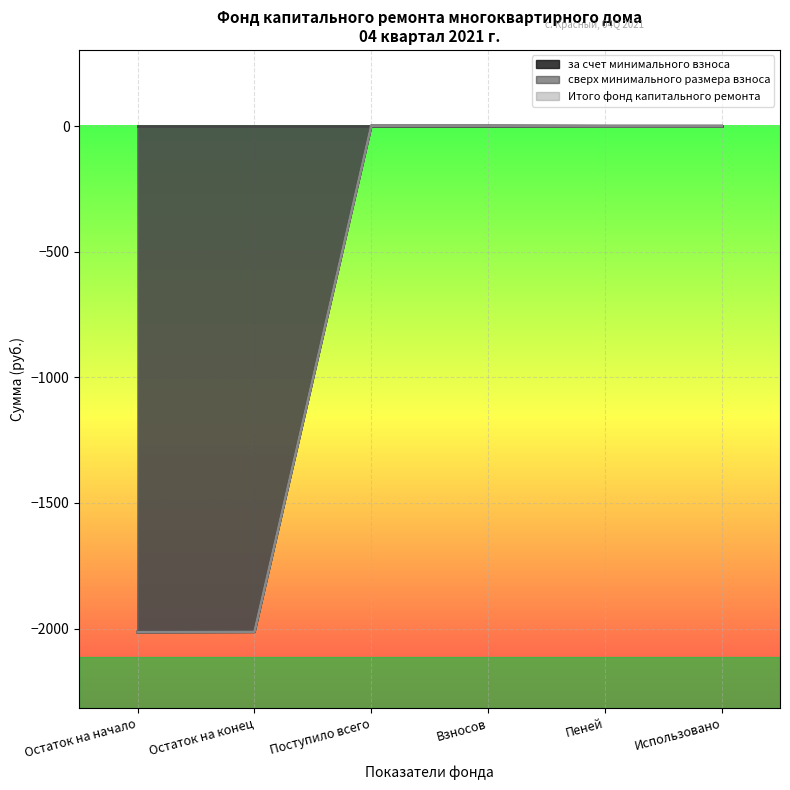

Where does the Итого фонд капитального ремонта series first go above 0?

Поступило всего